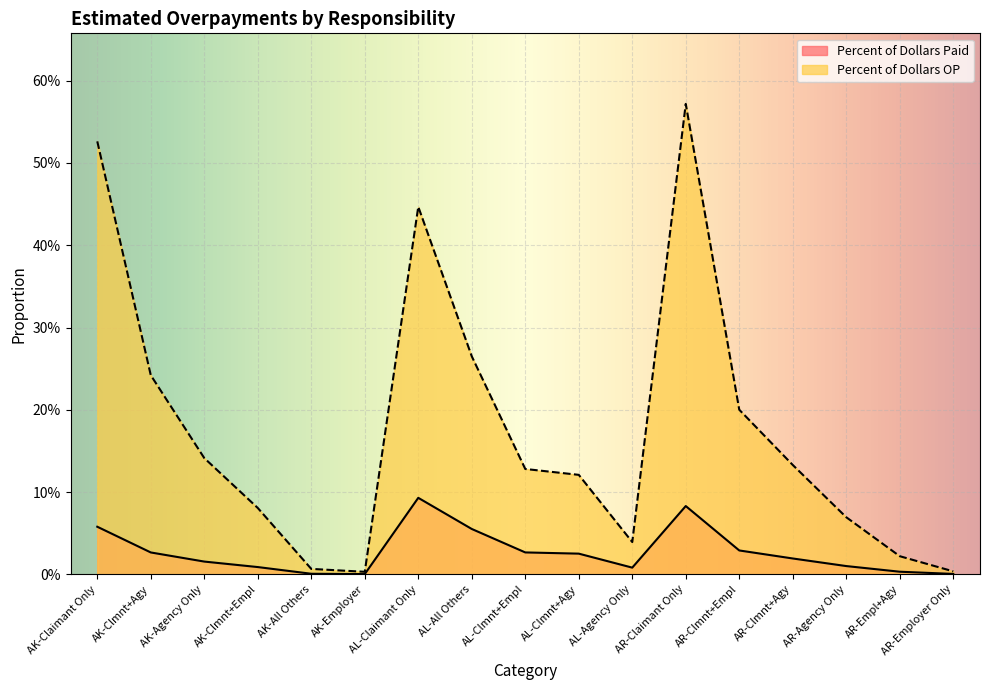

At AK-Clmnt+Empl, list the series in order from smallest to largest.

Percent of Dollars Paid, Percent of Dollars OP